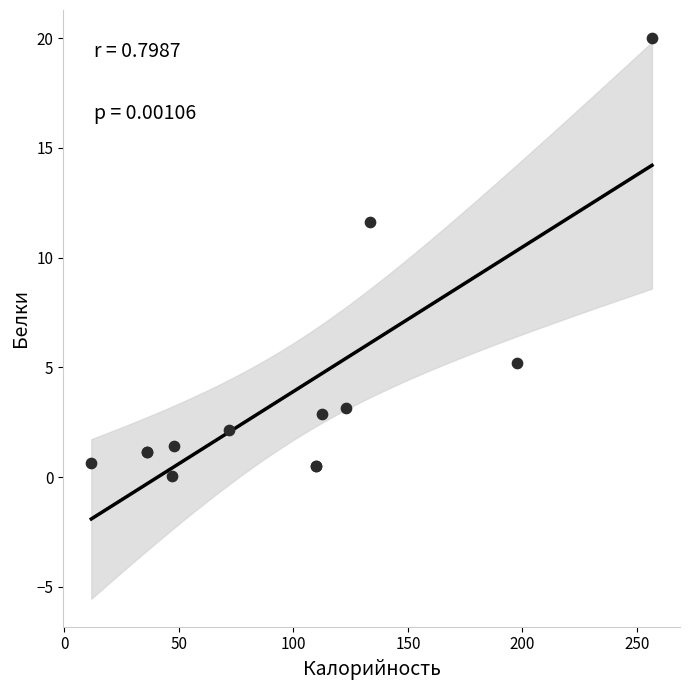

What Y value in the scatter plot is closest to 10?

11.6